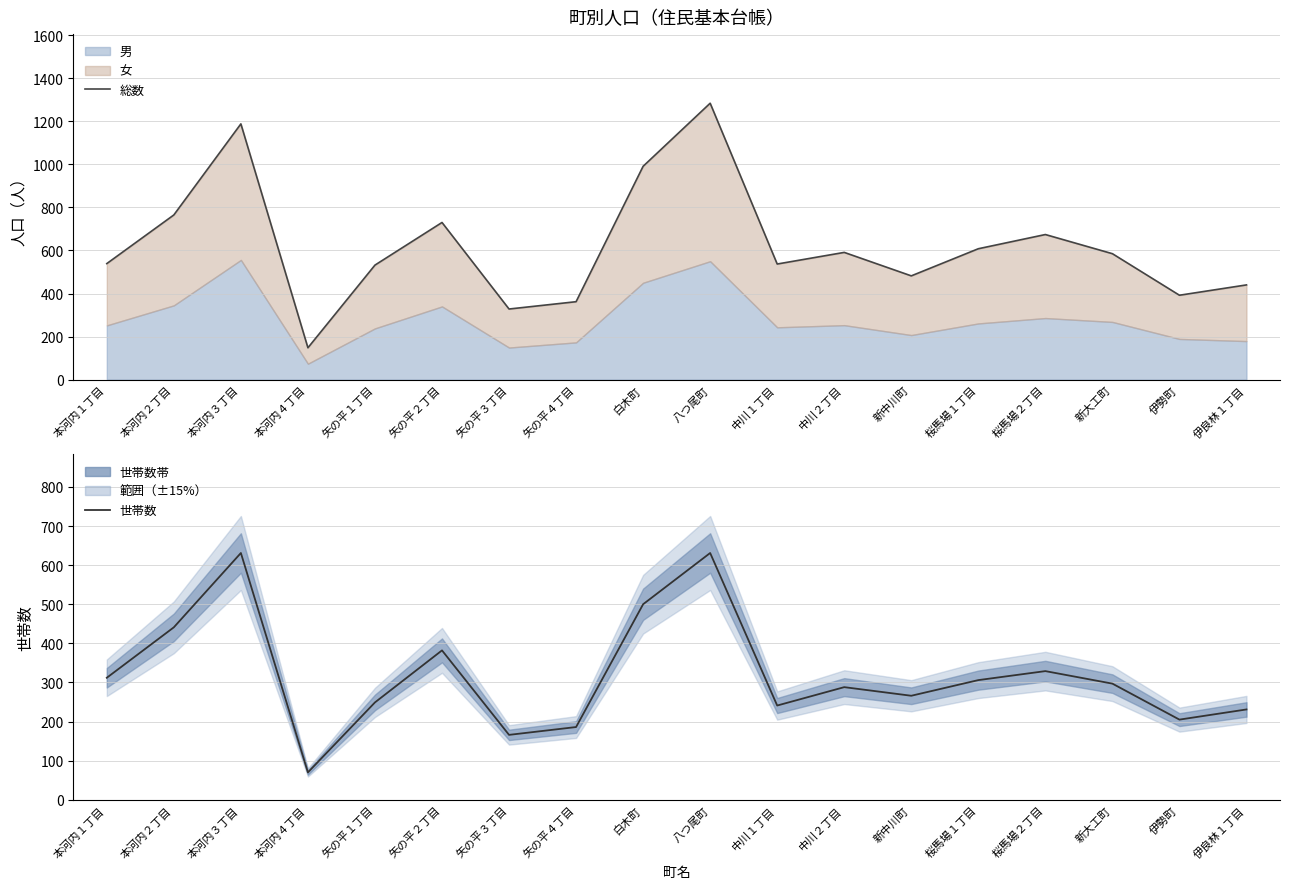

How many lines are shown in the chart?

2